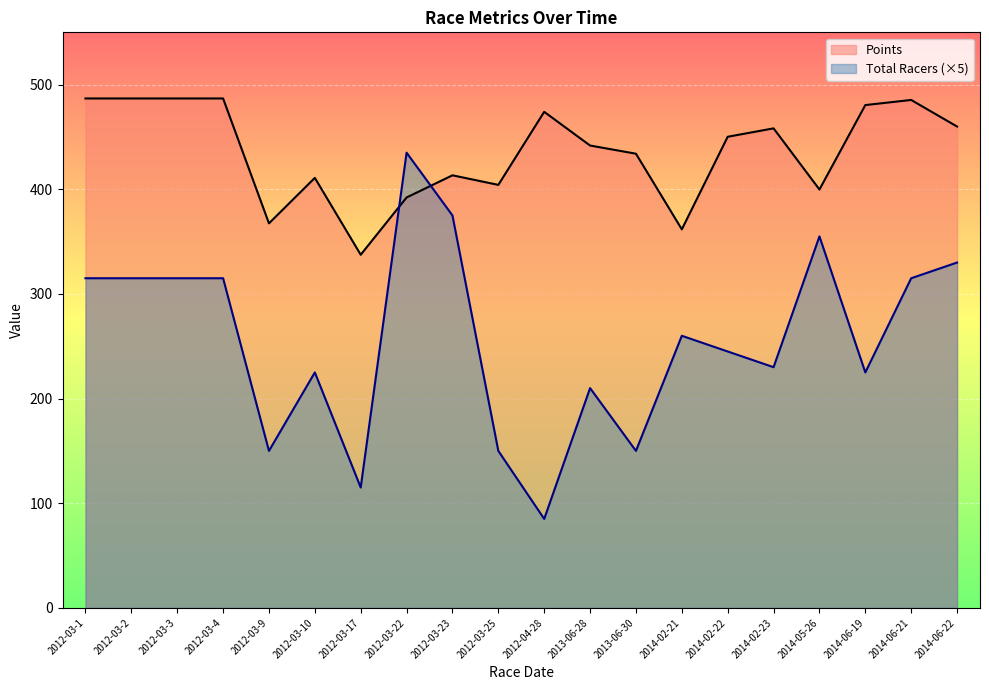

Where is Total Racers nearest to the value 260?

2014-02-21